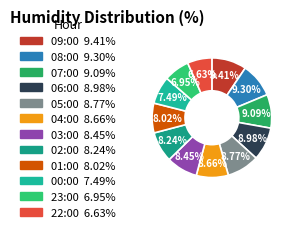

To the nearest percent, what portion does 04:00 represent?

9%